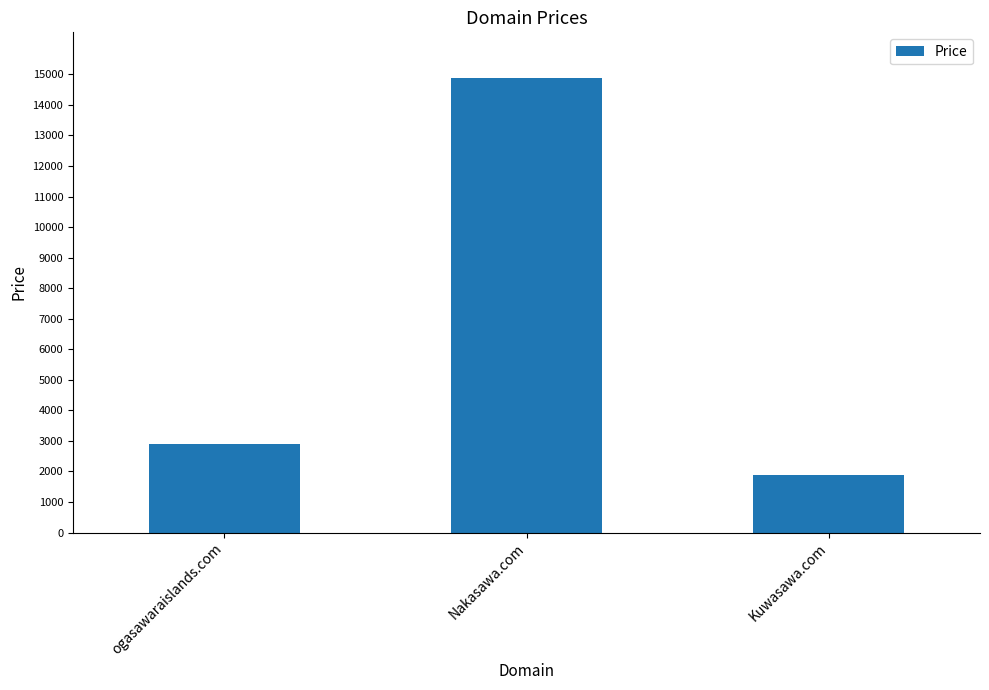

What is the average value?

6555